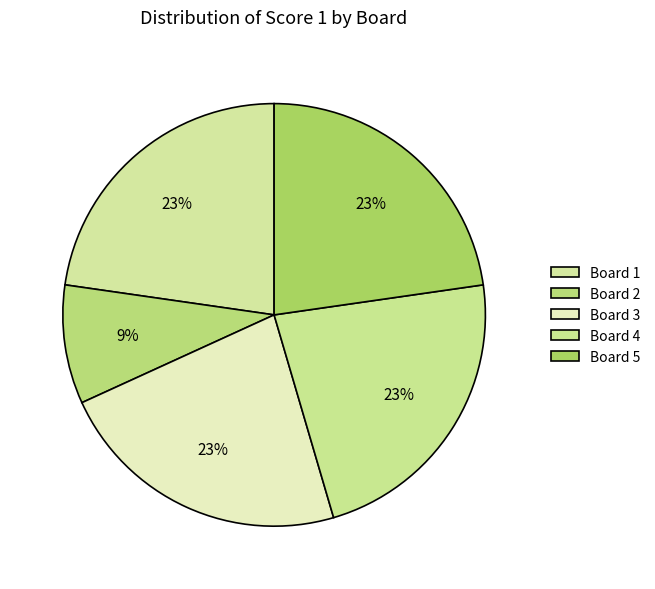

What is the total percentage of Board 2 and Board 5?

31.8%